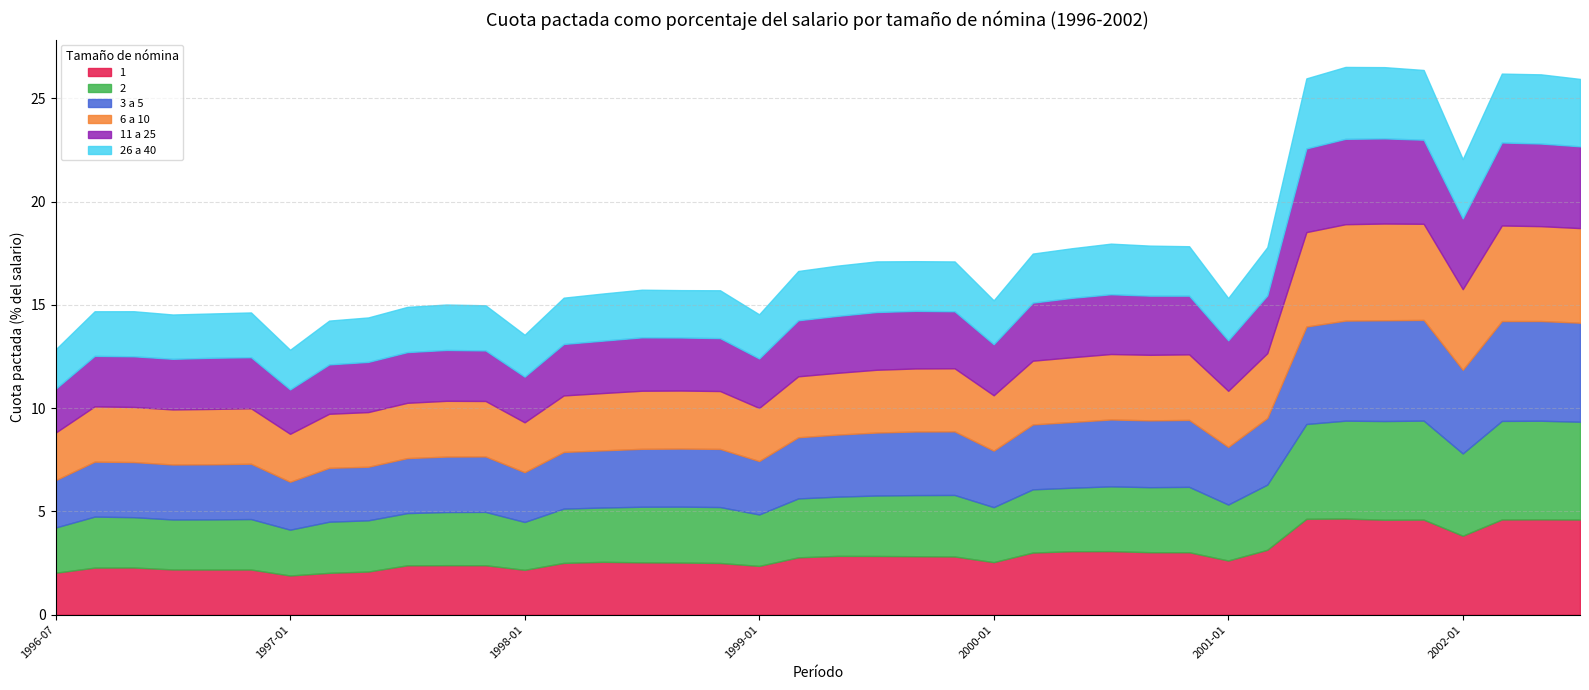

How many interior local peaks does the 1 series have?

9